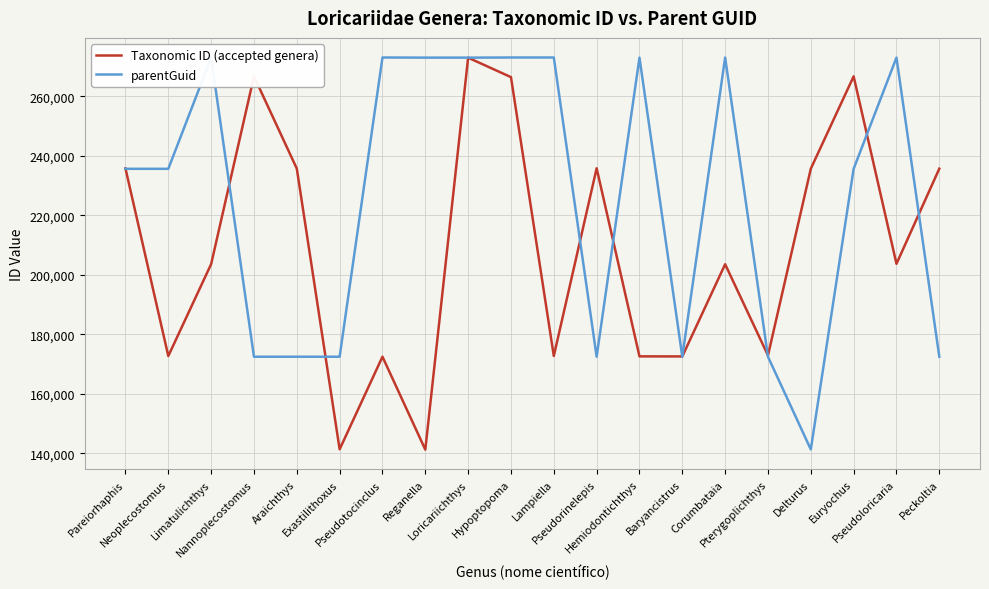

The value of parentGuid at Pareiorhaphis is 55991. True or false?

False